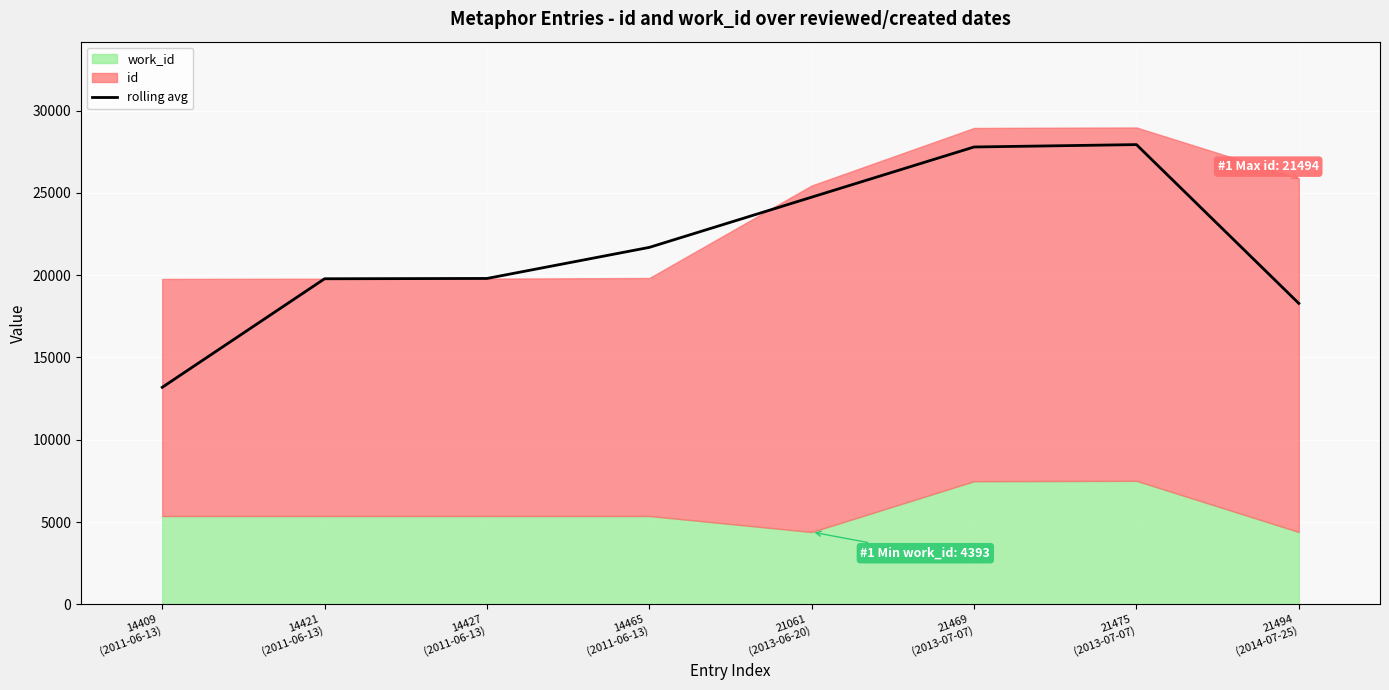

What is the maximum value shown in the chart?

27939.0